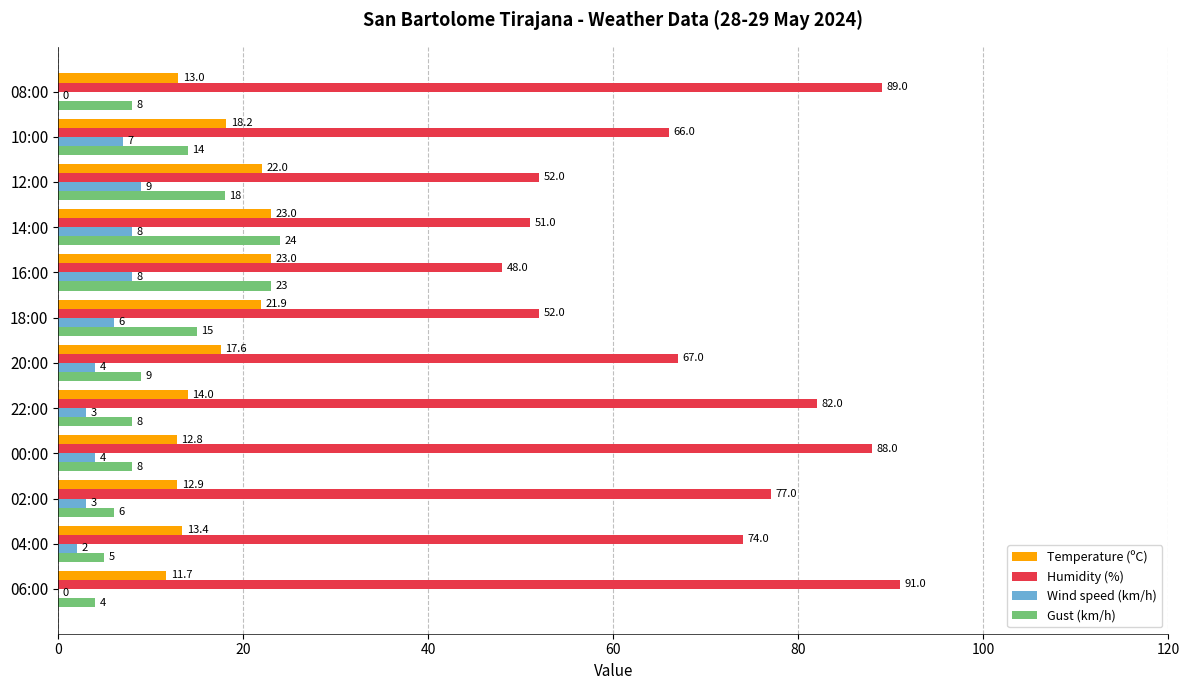

Which series changed the most between 06:00 and 04:00?

Humidity (%)